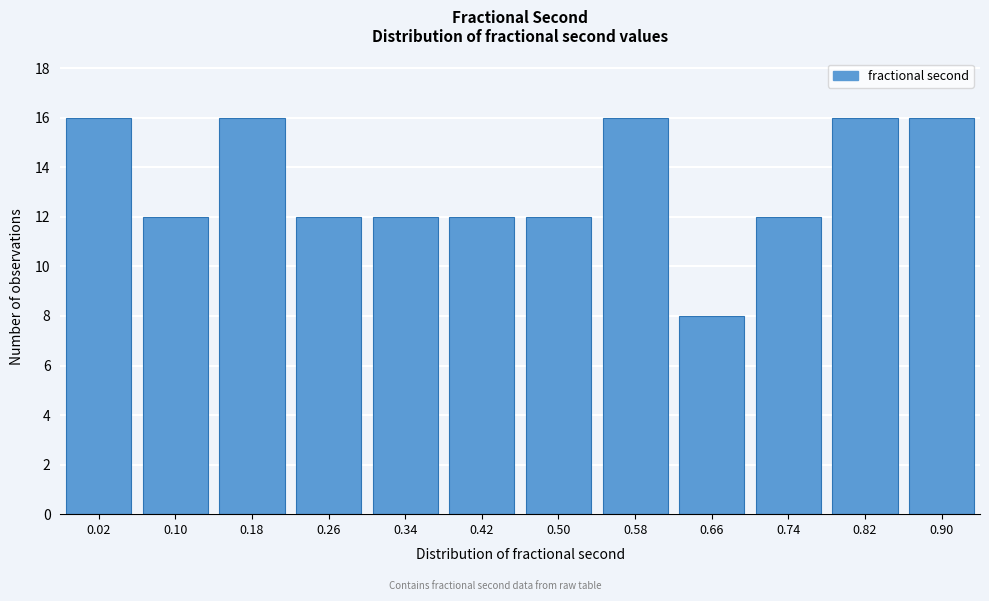

Reading right to left, transcribe all the data shown in this chart.

16	16	12	8	16	12	12	12	12	16	12	16